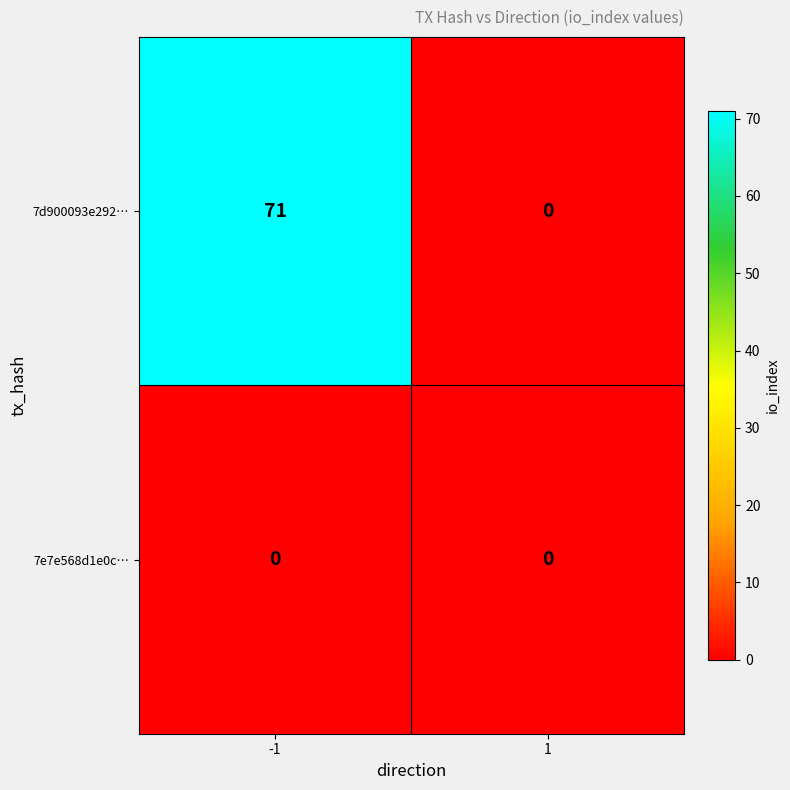

Is it true that 7d900093e292… equals 71 at -1?

True